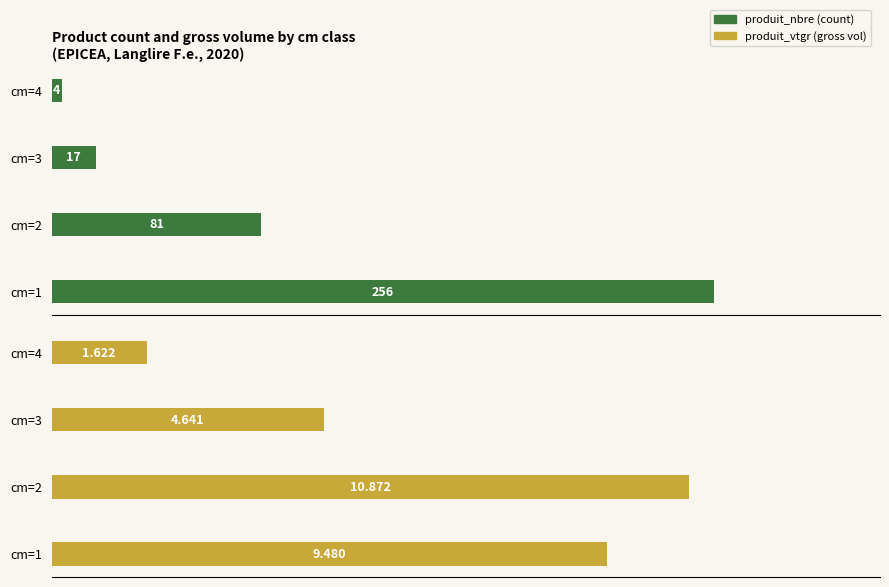

How many bars are there in each group?

2